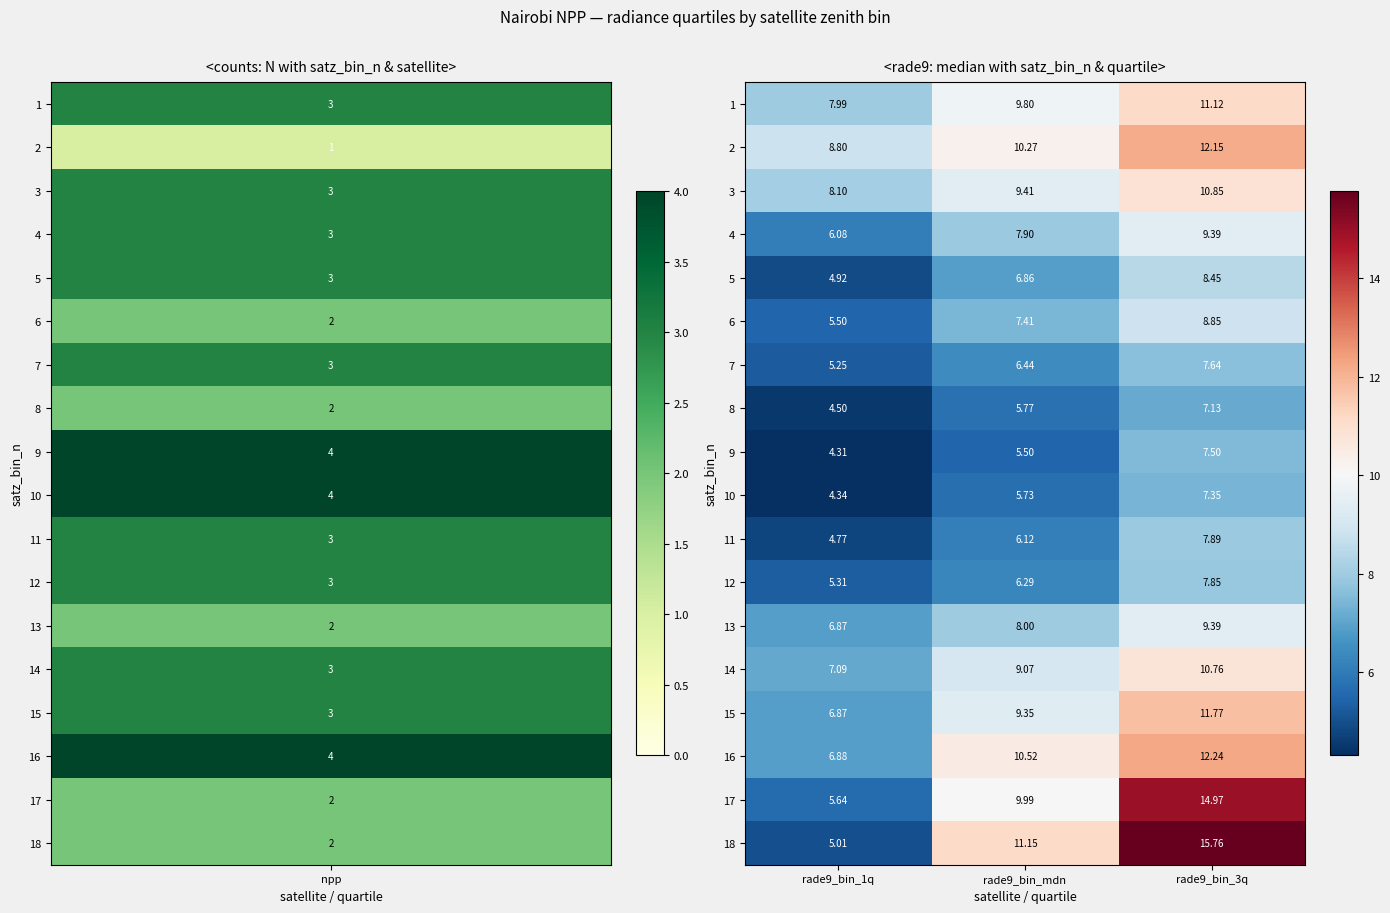

Is the value of 2 at rade9_bin_mdn greater than the value of 9 at rade9_bin_1q?

Yes